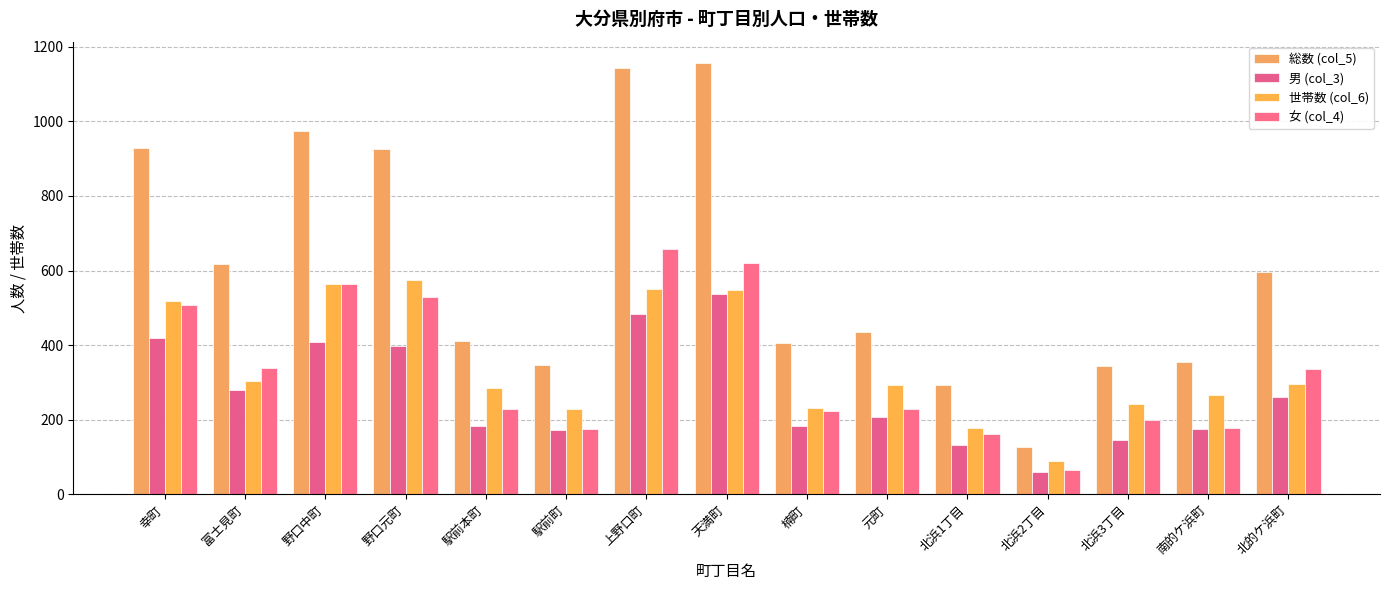

What is the greatest value displayed?

1156